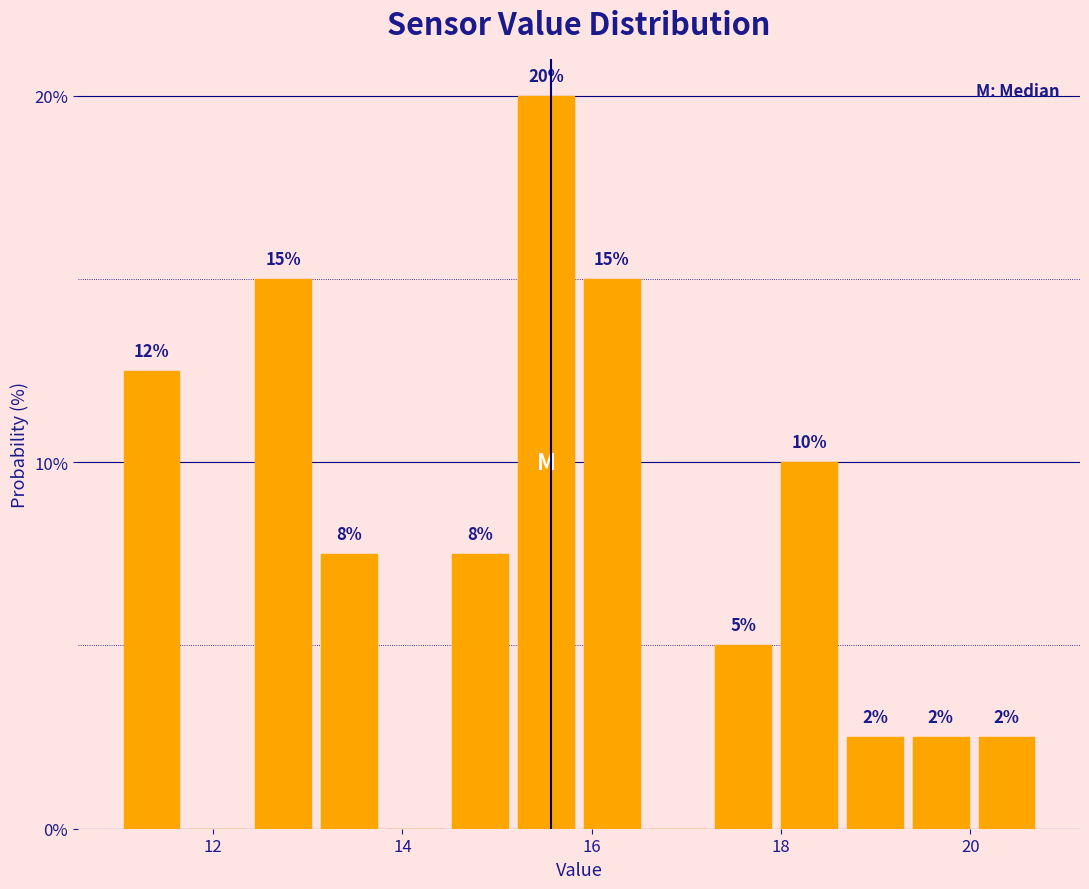

Read against the x-axis, roughly where is the centre of the tallest bar?

15.6